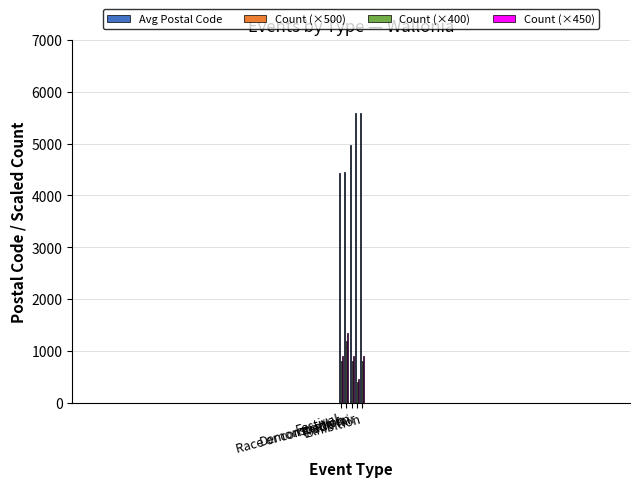

Is it true that Count (×400) equals 1200 at Demonstration?

True